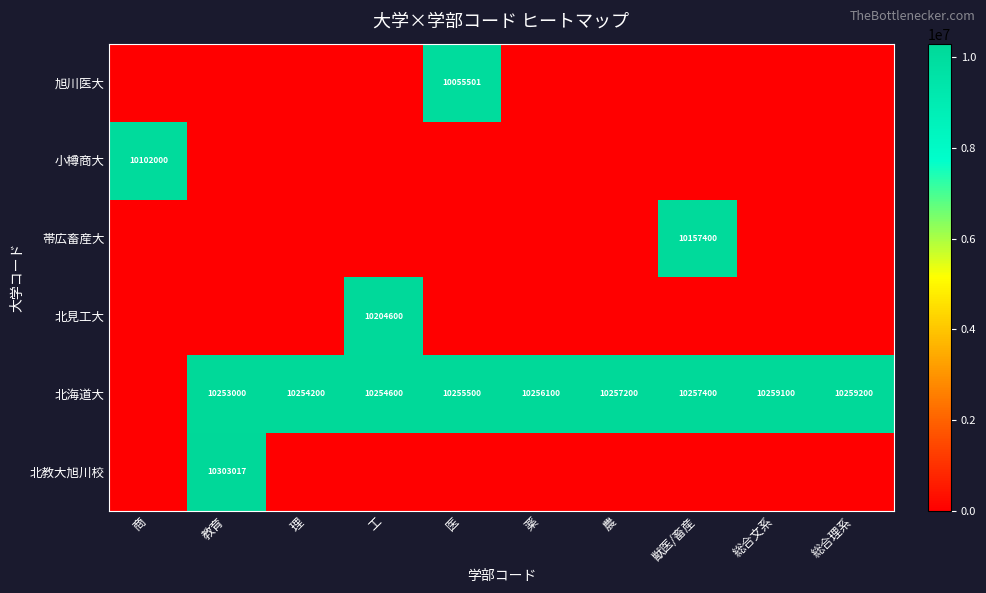

What is the greatest value displayed?

10303017